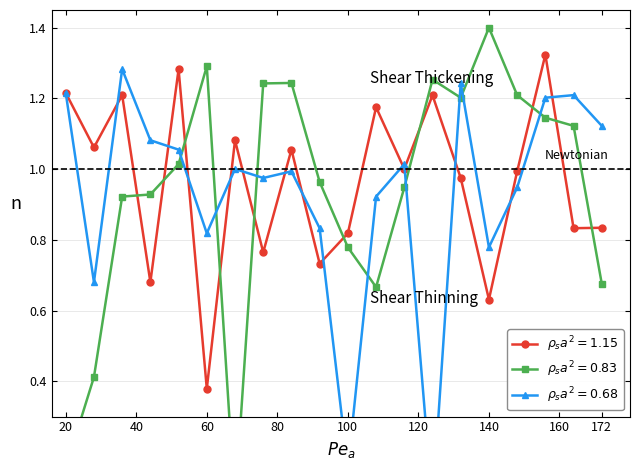

What is the difference between the highest and lowest values at 22?

0.5